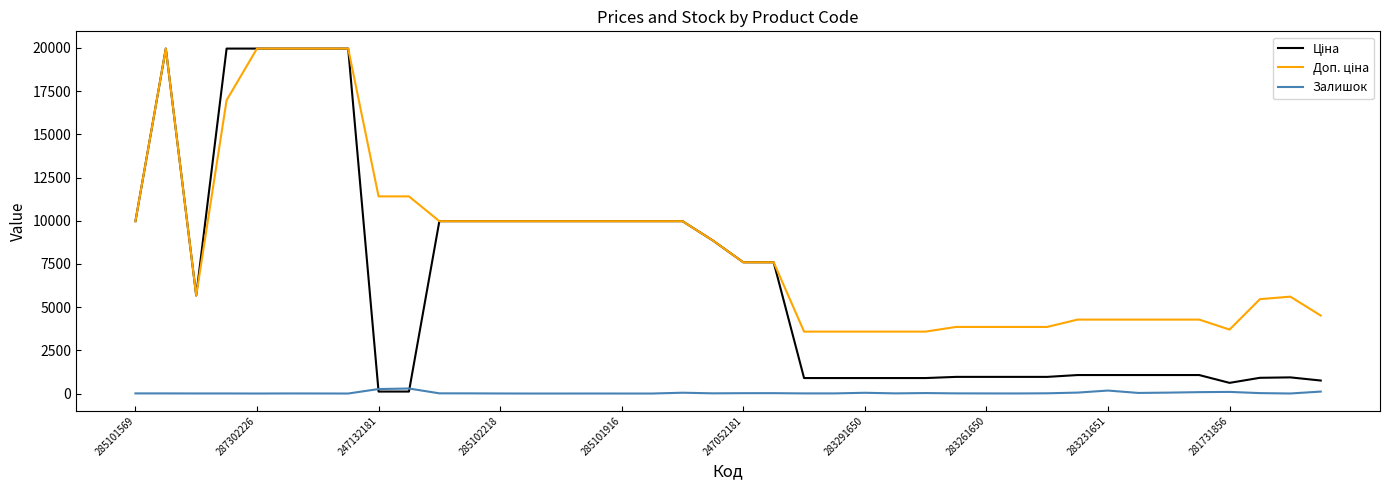

What is the maximum value shown in the chart?

19964.2